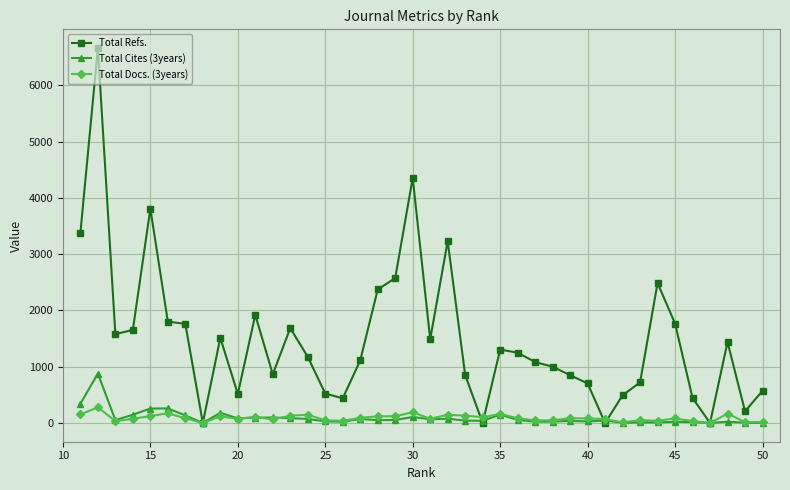

What is the maximum value shown in the chart?

6662